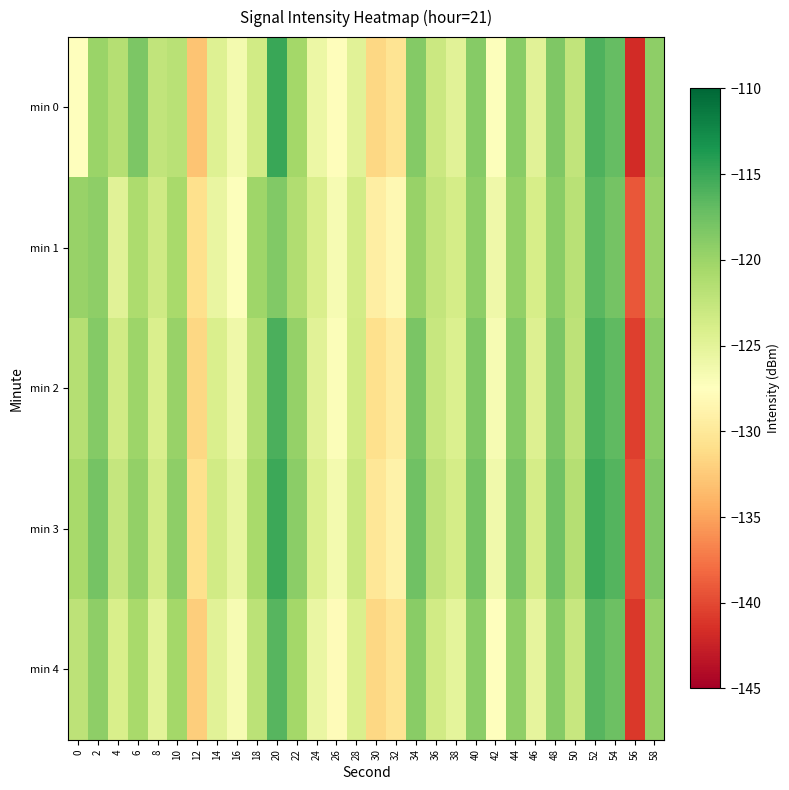

Reading right to left, extract all data points from this chart.

min 0: 58=-119.2	56=-141.8	54=-117.0	52=-116.0	50=-122.4	48=-118.4	46=-124.9	44=-119.0	42=-127.2	40=-118.8	38=-124.8	36=-123.1	34=-118.7	32=-130.4	30=-131.5	28=-124.8	26=-127.8	24=-125.8	22=-120.5	20=-115.0	18=-123.5	16=-126.4	14=-124.6	12=-132.9	10=-121.9	8=-122.3	6=-118.2	4=-121.5	2=-119.9	0=-127.6
min 1: 58=-119.8	56=-139.2	54=-117.8	52=-116.5	50=-121.8	48=-119.0	46=-123.9	44=-119.5	42=-126.1	40=-119.2	38=-123.7	36=-122.5	34=-119.8	32=-128.2	30=-129.4	28=-123.6	26=-126.8	24=-124.1	22=-121.3	20=-118.5	18=-120.1	16=-127.3	14=-125.6	12=-130.8	10=-120.8	8=-123.3	6=-121.0	4=-124.9	2=-119.2	0=-119.8
min 2: 58=-119.0	56=-140.5	54=-116.8	52=-115.7	50=-122.1	48=-118.2	46=-124.4	44=-118.7	42=-126.8	40=-118.4	38=-124.3	36=-122.8	34=-118.2	32=-129.6	30=-130.8	28=-123.5	26=-127.1	24=-124.9	22=-119.7	20=-115.8	18=-121.3	16=-126.0	14=-124.1	12=-131.5	10=-119.8	8=-124.2	6=-120.1	4=-123.4	2=-118.7	0=-121.5
min 3: 58=-118.4	56=-139.9	54=-116.2	52=-115.1	50=-121.5	48=-117.6	46=-123.8	44=-118.1	42=-126.2	40=-117.8	38=-123.7	36=-122.2	34=-117.6	32=-129.0	30=-130.2	28=-122.9	26=-126.5	24=-124.3	22=-119.1	20=-115.1	18=-120.7	16=-125.4	14=-123.5	12=-130.9	10=-119.2	8=-123.6	6=-119.5	4=-122.7	2=-117.9	0=-120.8
min 4: 58=-119.7	56=-141.0	54=-117.5	52=-116.4	50=-122.8	48=-118.8	46=-125.2	44=-119.4	42=-127.5	40=-119.1	38=-125.1	36=-123.5	34=-119.0	32=-130.4	30=-131.5	28=-124.2	26=-127.9	24=-125.6	22=-120.4	20=-116.4	18=-122.0	16=-126.7	14=-124.8	12=-132.2	10=-120.5	8=-125.0	6=-120.8	4=-124.0	2=-119.2	0=-122.1